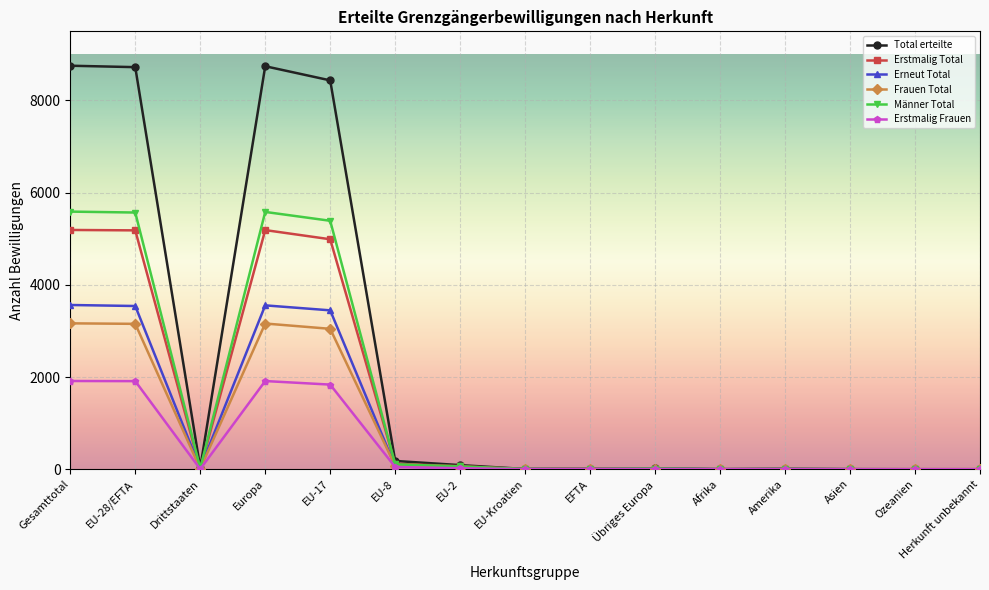

What position from the left is EU-28/EFTA?

2